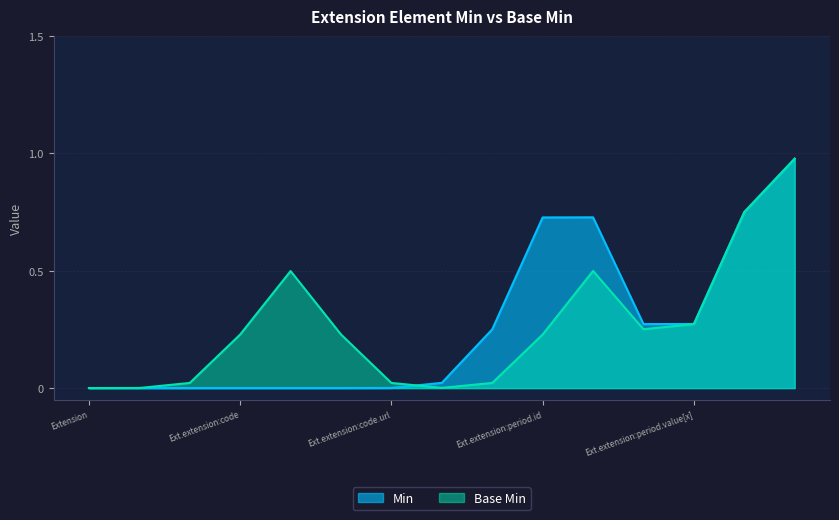

The value of Base Min at Ext.extension:period.id is 0.1. True or false?

False